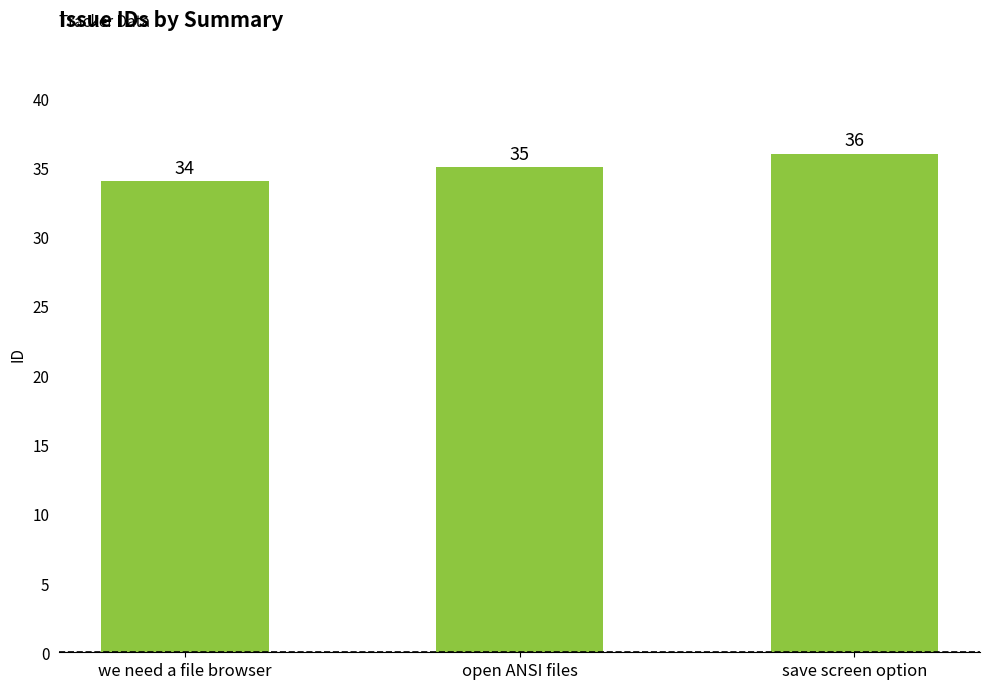

Are the bars grouped side by side (vs. stacked)?

No